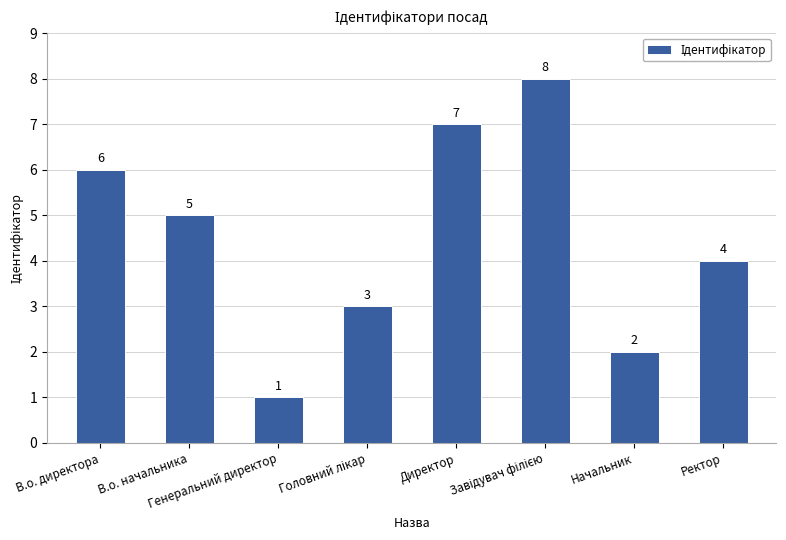

What position from the left is В.о. начальника?

2